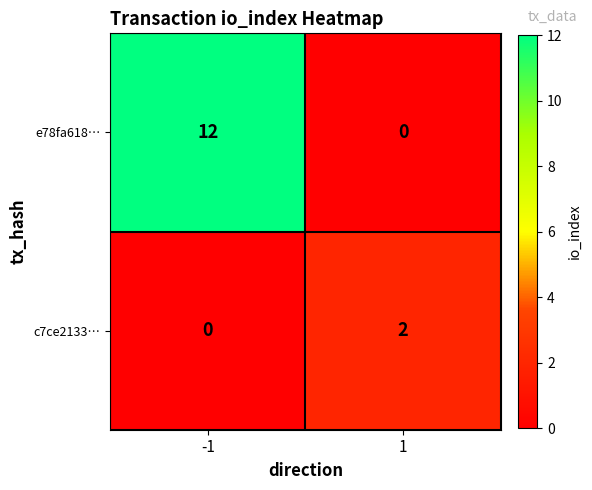

Rank the series at 1 from lowest to highest value.

e78fa618…, c7ce2133…